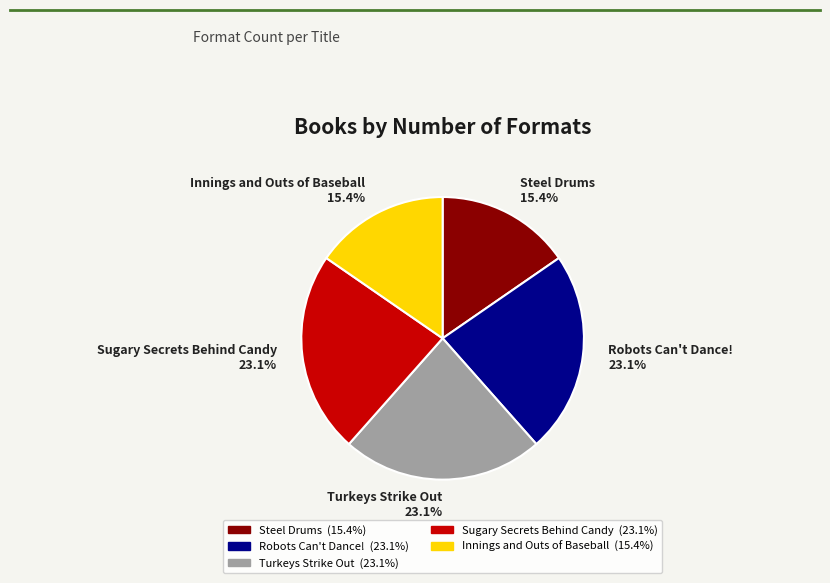

Combined, what portion of the pie is Turkeys Strike Out and Sugary Secrets Behind Candy?

46.2%